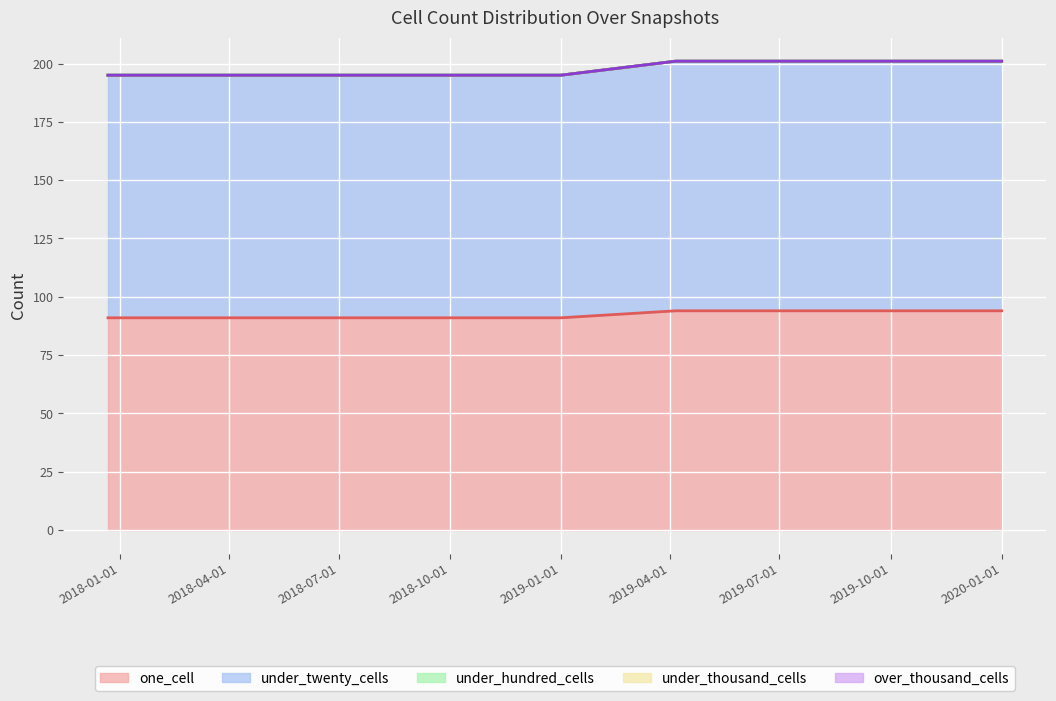

What are all the series names shown in the legend?

one_cell, under_twenty_cells, under_hundred_cells, under_thousand_cells, over_thousand_cells